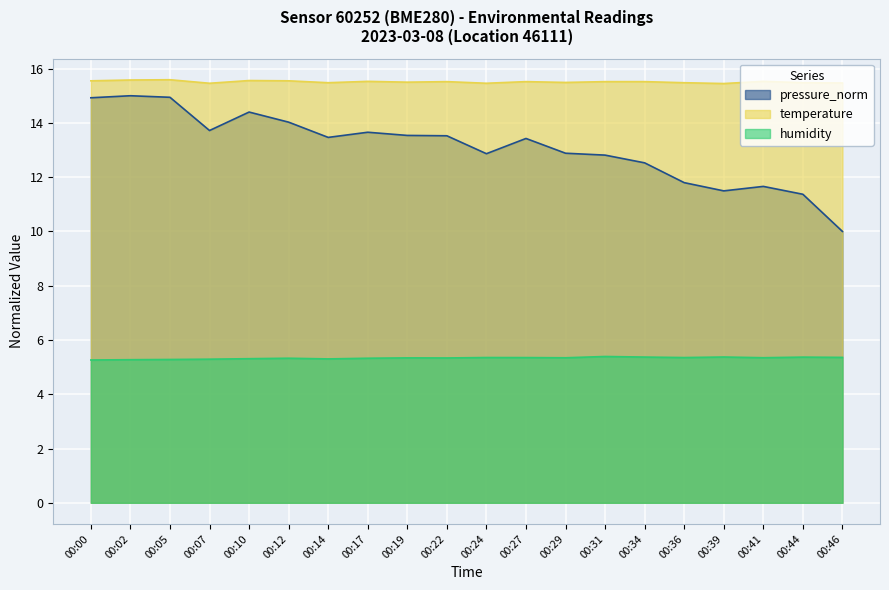

What is the value of the temperature point at the 10th from the left?

15.5